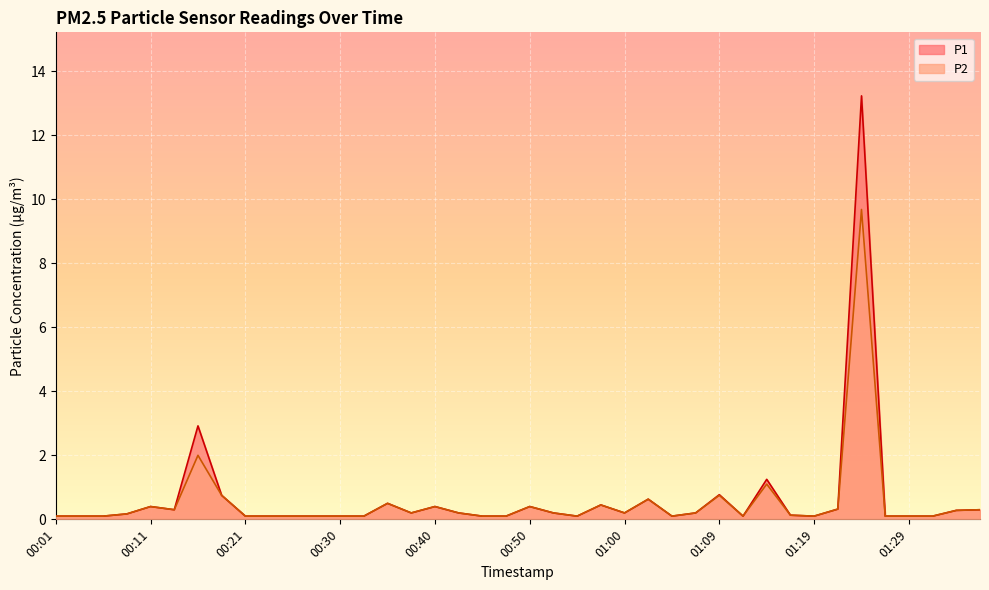

Reading left to right, extract all data points from this chart.

P1: 00:01=0.1	00:04=0.1	00:06=0.1	00:09=0.2	00:11=0.4	00:13=0.3	00:16=2.9	00:18=0.8	00:21=0.1	00:23=0.1	00:26=0.1	00:28=0.1	00:30=0.1	00:33=0.1	00:35=0.5	00:38=0.2	00:40=0.4	00:43=0.2	00:45=0.1	00:47=0.1	00:50=0.4	00:52=0.2	00:55=0.1	00:57=0.5	01:00=0.2	01:02=0.6	01:04=0.1	01:07=0.2	01:09=0.8	01:12=0.1	01:14=1.2	01:17=0.1	01:19=0.1	01:22=0.3	01:24=13.2	01:26=0.1	01:29=0.1	01:31=0.1	01:34=0.3	01:36=0.3
P2: 00:01=0.1	00:04=0.1	00:06=0.1	00:09=0.2	00:11=0.4	00:13=0.3	00:16=2.0	00:18=0.8	00:21=0.1	00:23=0.1	00:26=0.1	00:28=0.1	00:30=0.1	00:33=0.1	00:35=0.5	00:38=0.2	00:40=0.4	00:43=0.2	00:45=0.1	00:47=0.1	00:50=0.4	00:52=0.2	00:55=0.1	00:57=0.5	01:00=0.2	01:02=0.6	01:04=0.1	01:07=0.2	01:09=0.8	01:12=0.1	01:14=1.1	01:17=0.1	01:19=0.1	01:22=0.3	01:24=9.7	01:26=0.1	01:29=0.1	01:31=0.1	01:34=0.3	01:36=0.3